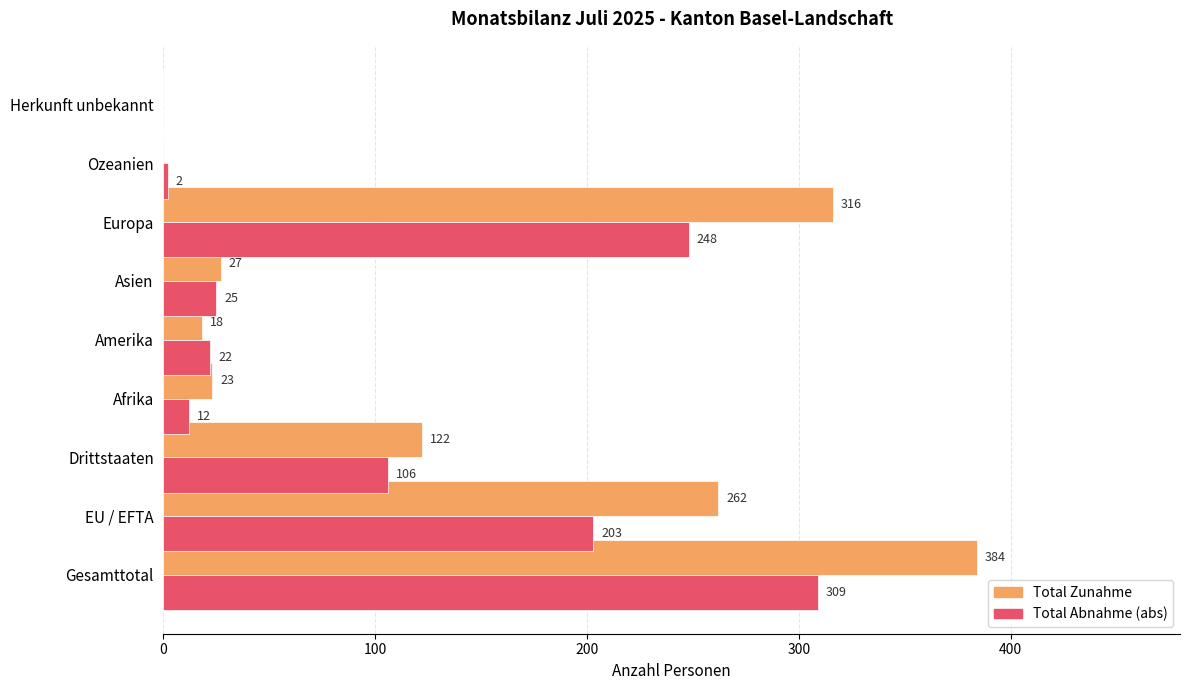

Which category has the highest value in the Total Abnahme (abs) series?

Gesamttotal